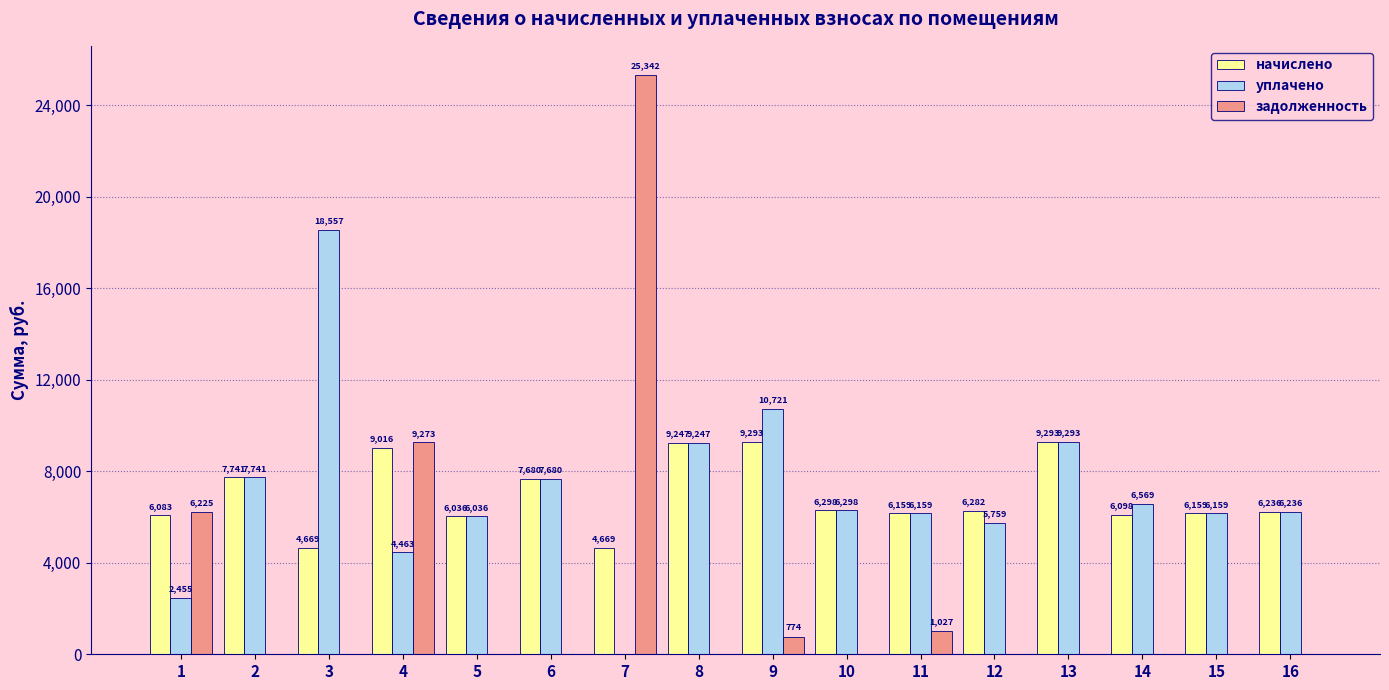

What is the total value across all series at 12?

12041.0